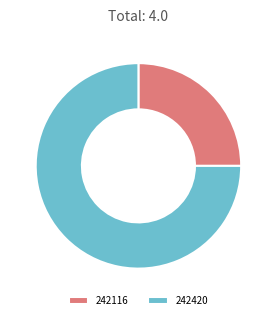

Do 242420 and 242116 together represent more than half of the pie?

Yes